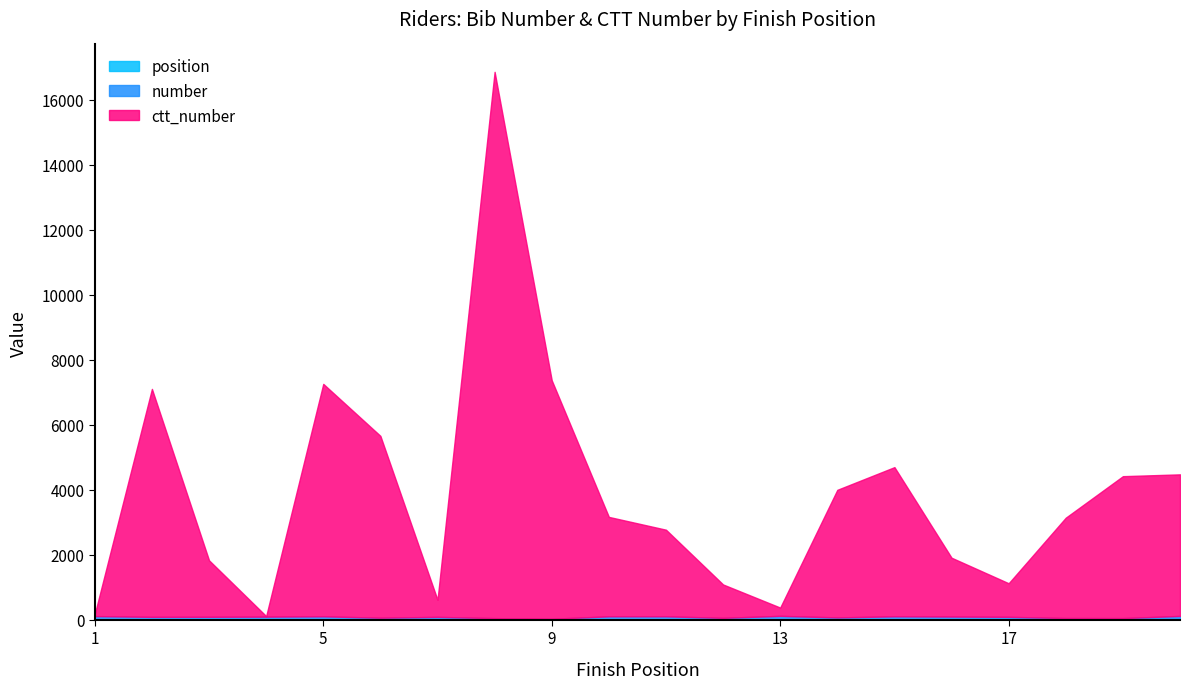

At which category does number reach its first local valley?

2